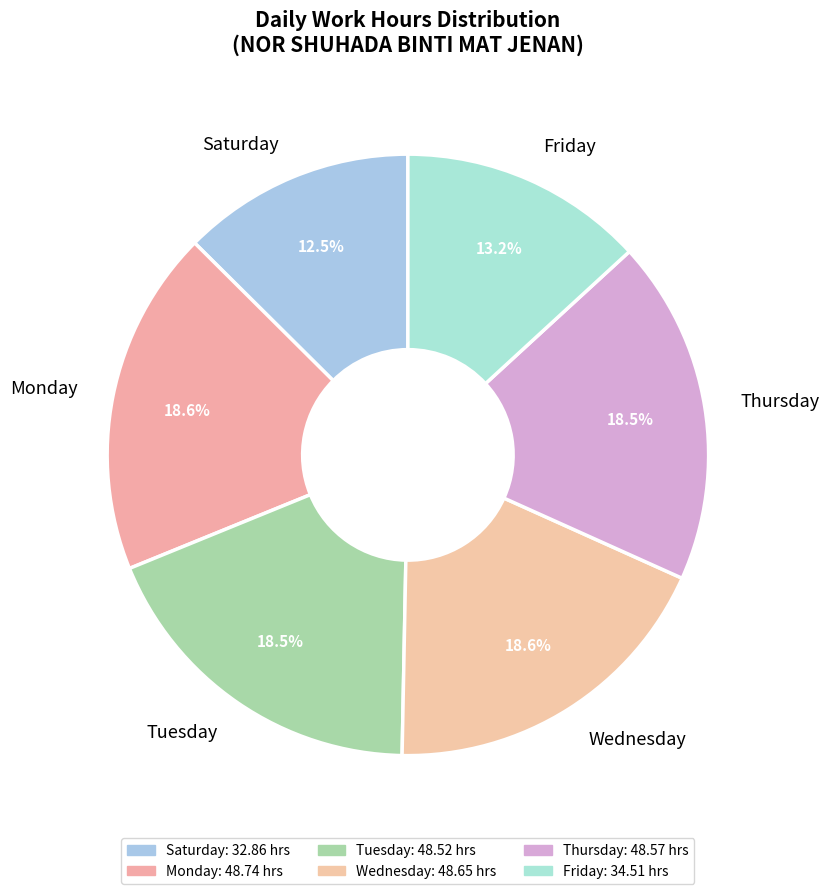

What is the smallest slice in the pie chart?

Saturday